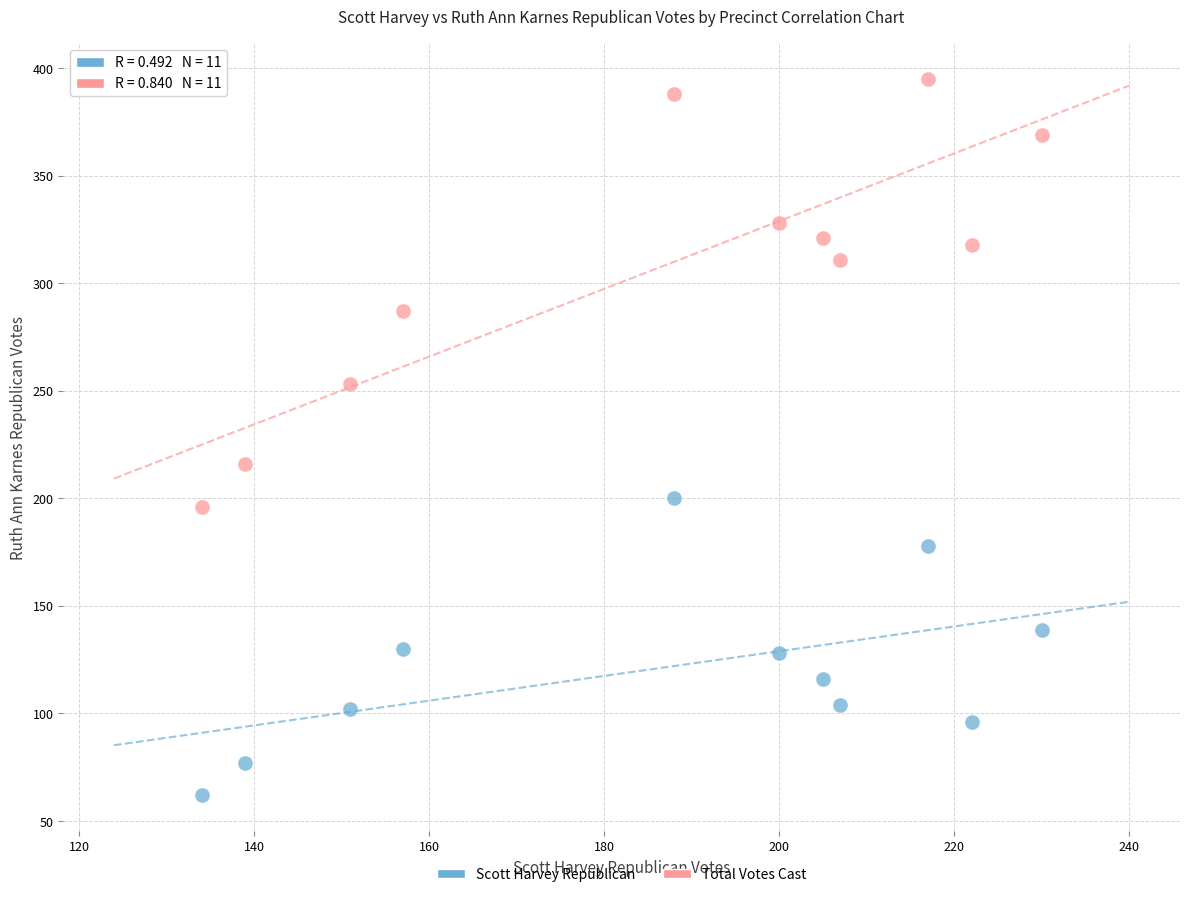

Which series reaches the minimum Y coordinate?

Scott Harvey Republican